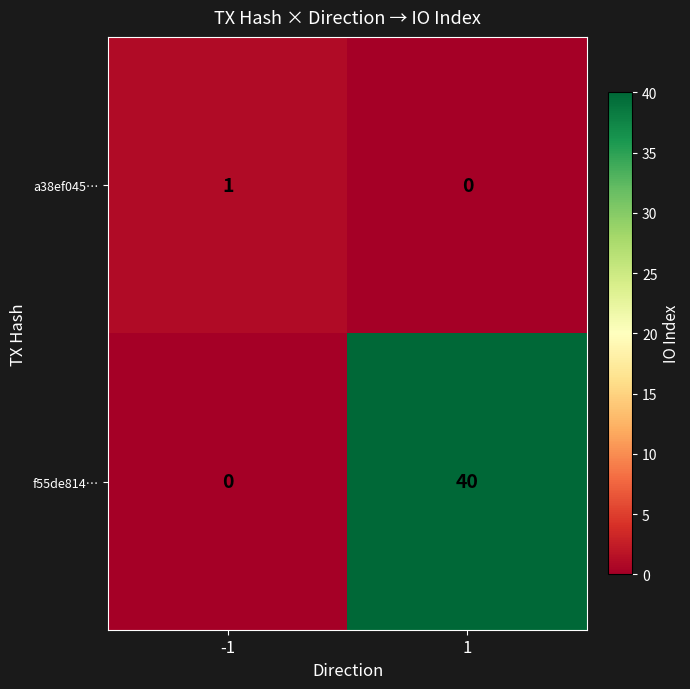

Reading left to right, transcribe all the data shown in this chart.

a38ef045…: 1	0
f55de814…: 0	40